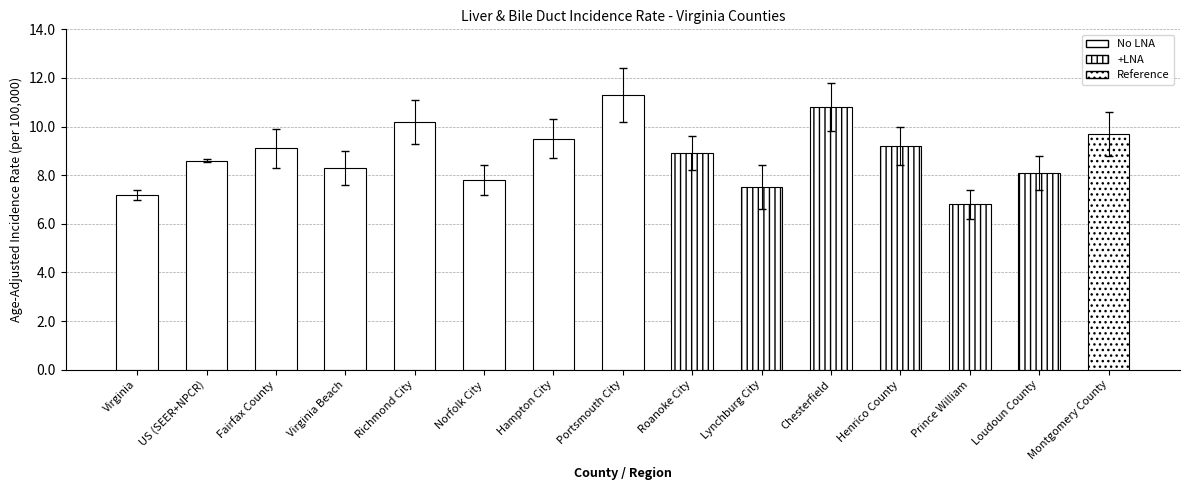

What is the difference between the maximum and minimum values?

4.5